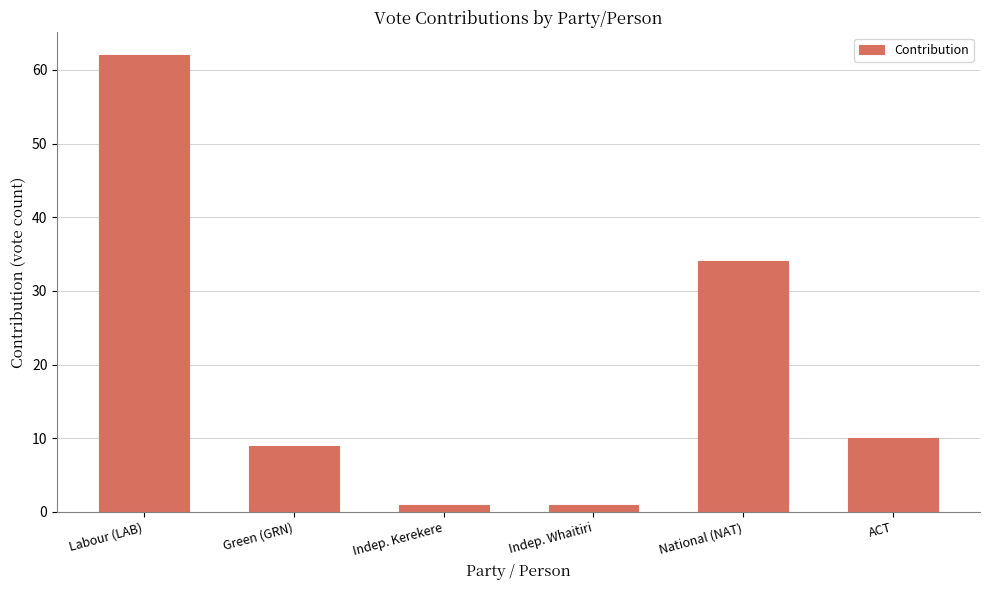

How many data points are less than 10?

3